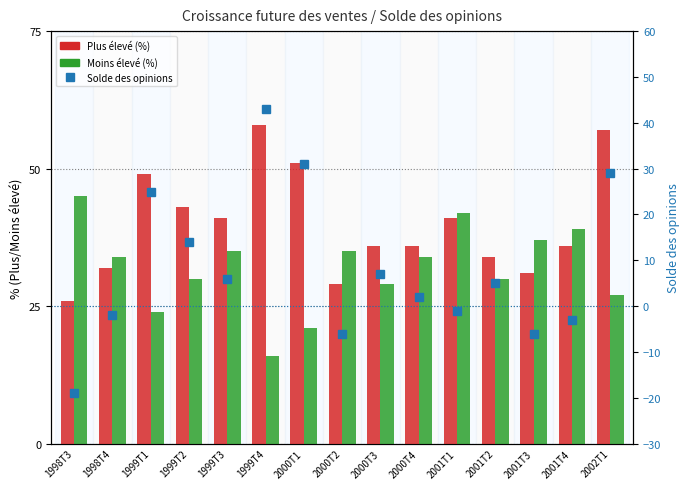

What is the total value across all series at 1999T3?

82